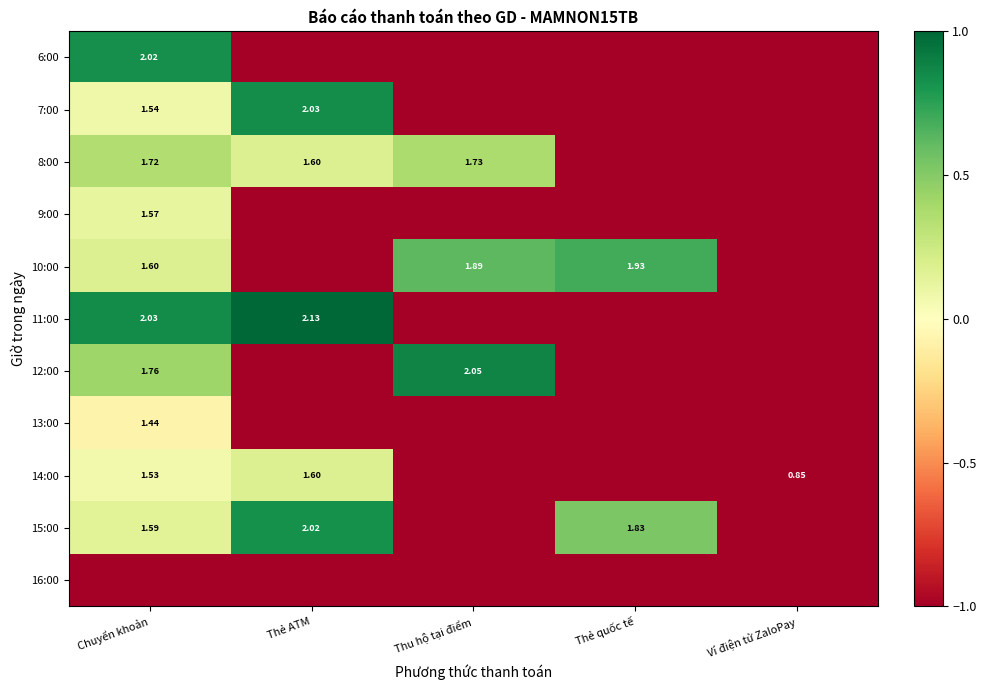

Between Thẻ quốc tế and Thu hộ tại điểm, which is larger?

Thẻ quốc tế